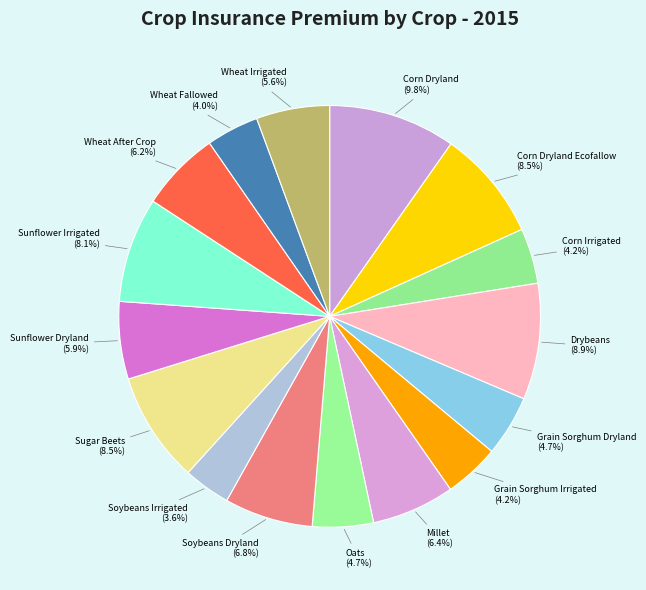

Combined, do Corn Dryland and Corn Dryland Ecofallow account for over 50%?

No